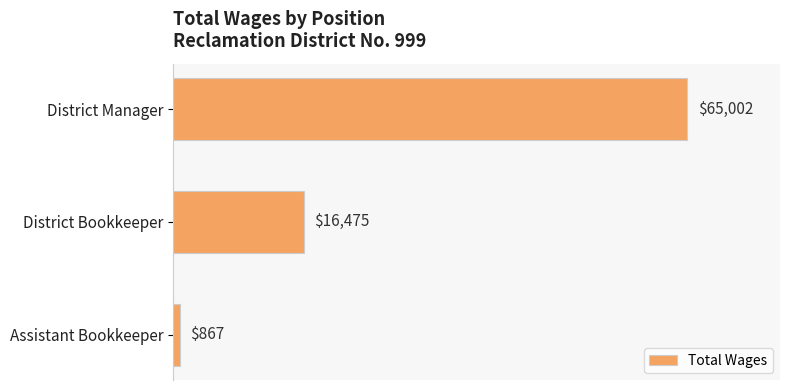

Rank the categories by value from highest to lowest.

District Manager, District Bookkeeper, Assistant Bookkeeper